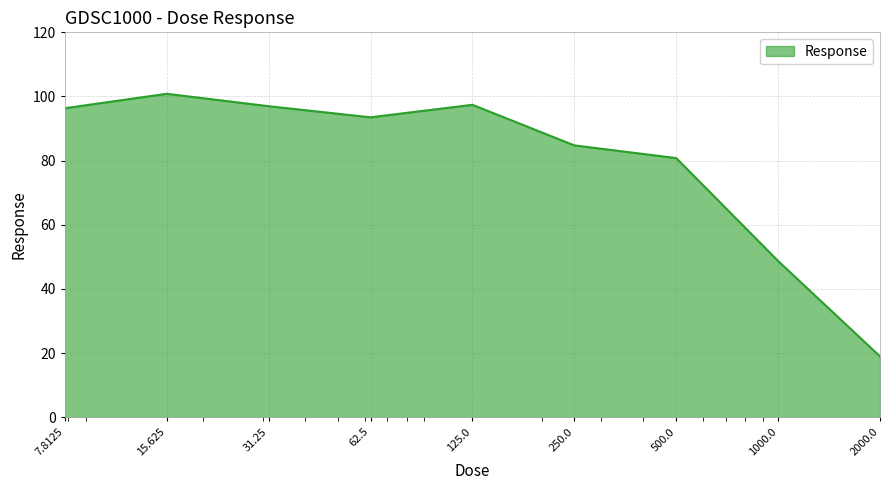

What is the maximum value shown in the chart?

100.8